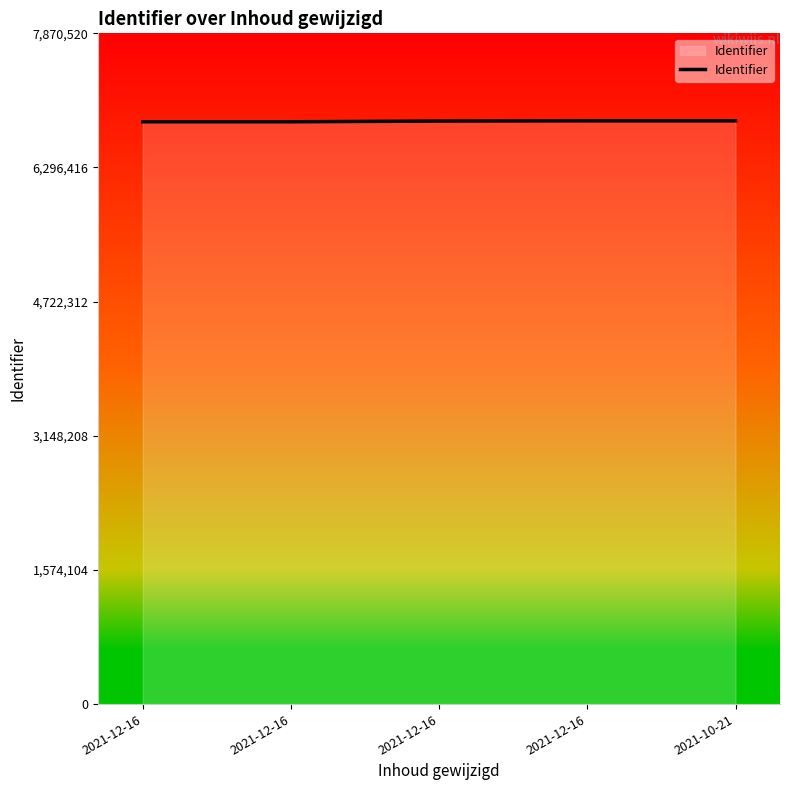

Reading left to right, what are all the values shown in this chart?

6832605	6832607	6841339	6843910	6843931